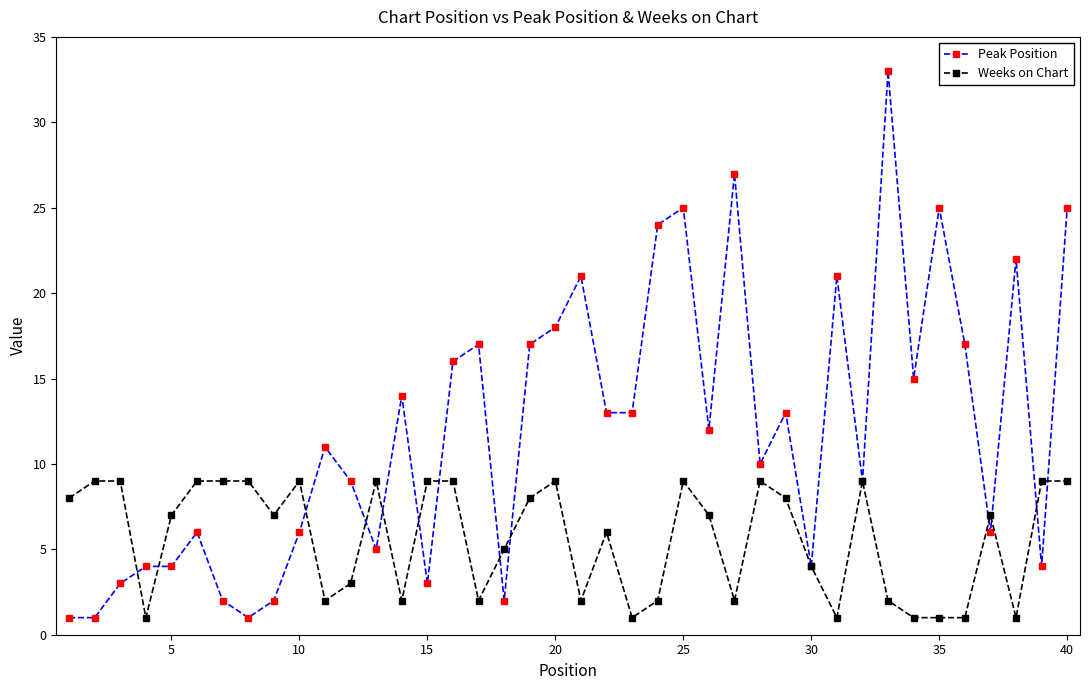

What is the difference between the second highest and minimum values in the Weeks on Chart series?

8